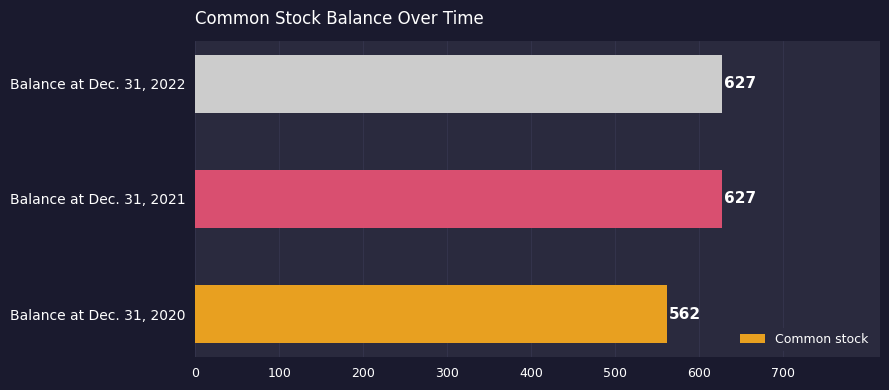

What is the average value?

605